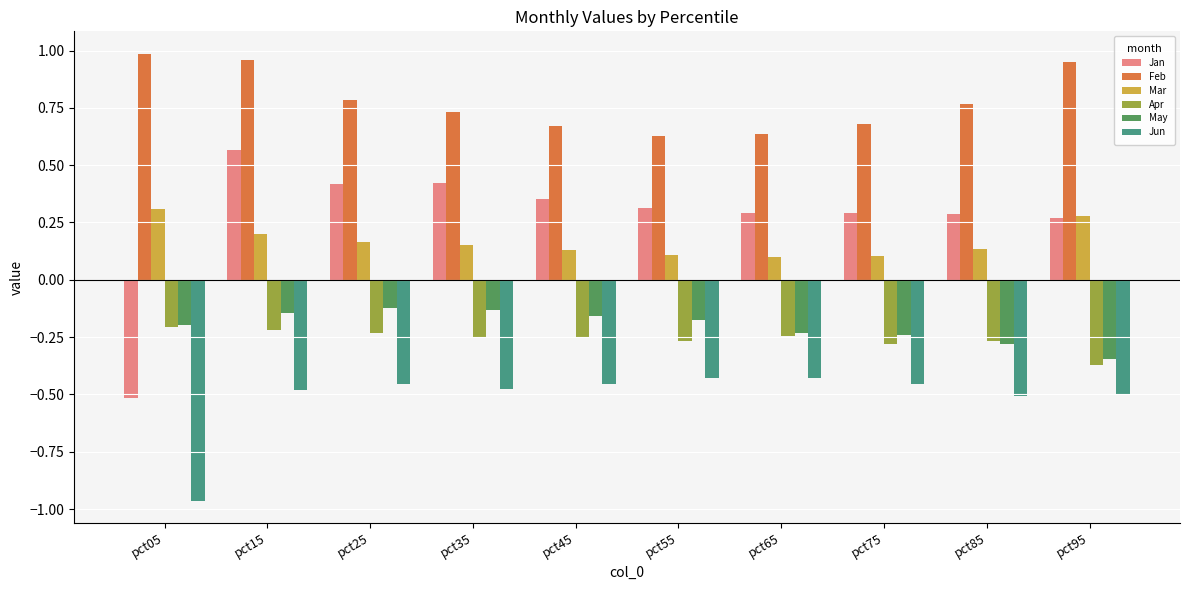

What is the difference between the Jun values at pct05 and pct25?

0.5